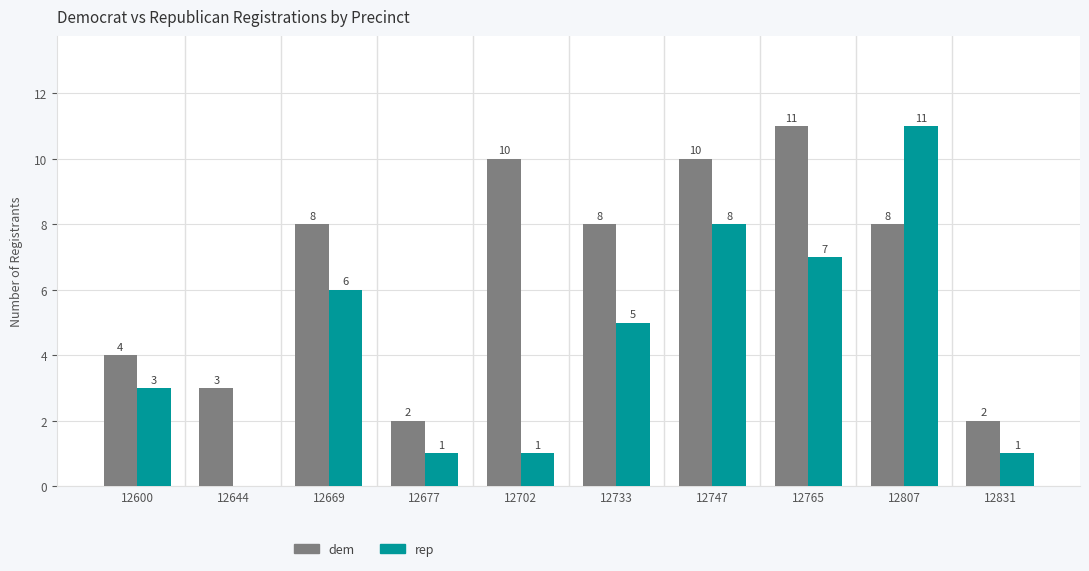

At which category is the sum across all series the highest?

12807